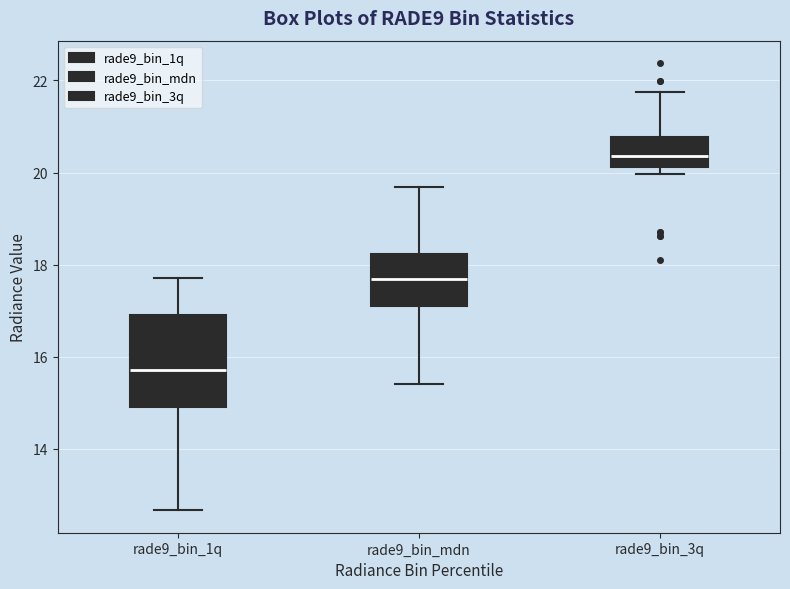

Where does the lower whisker of the box for rade9_bin_1q end on the y-axis? The values are not printed on the chart, so give them approximately, as read against the axis.

12.6